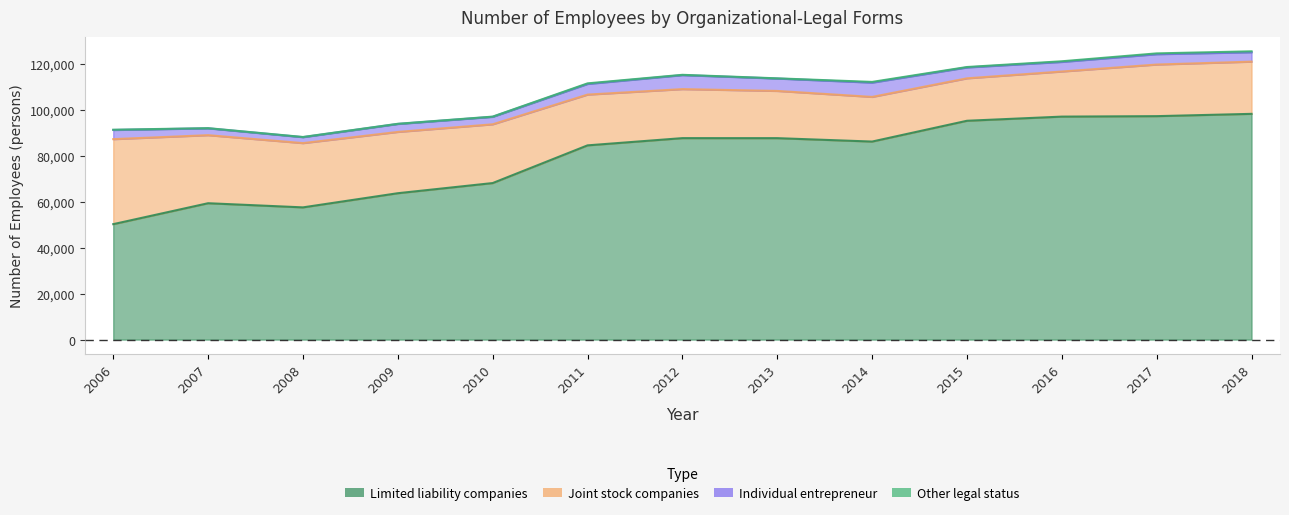

How many series are shown in this chart?

4